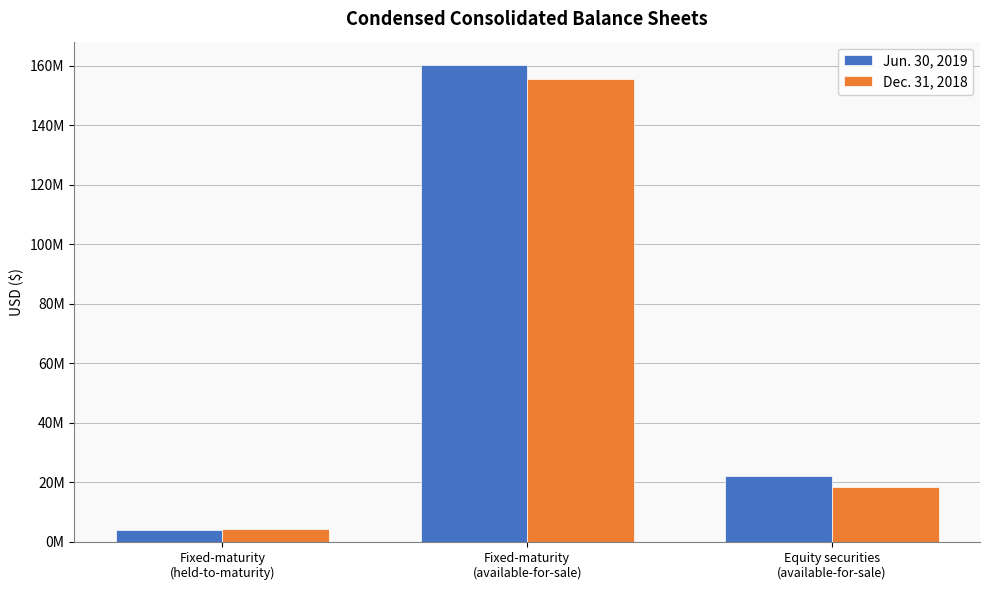

Does the chart contain stacked bars?

No